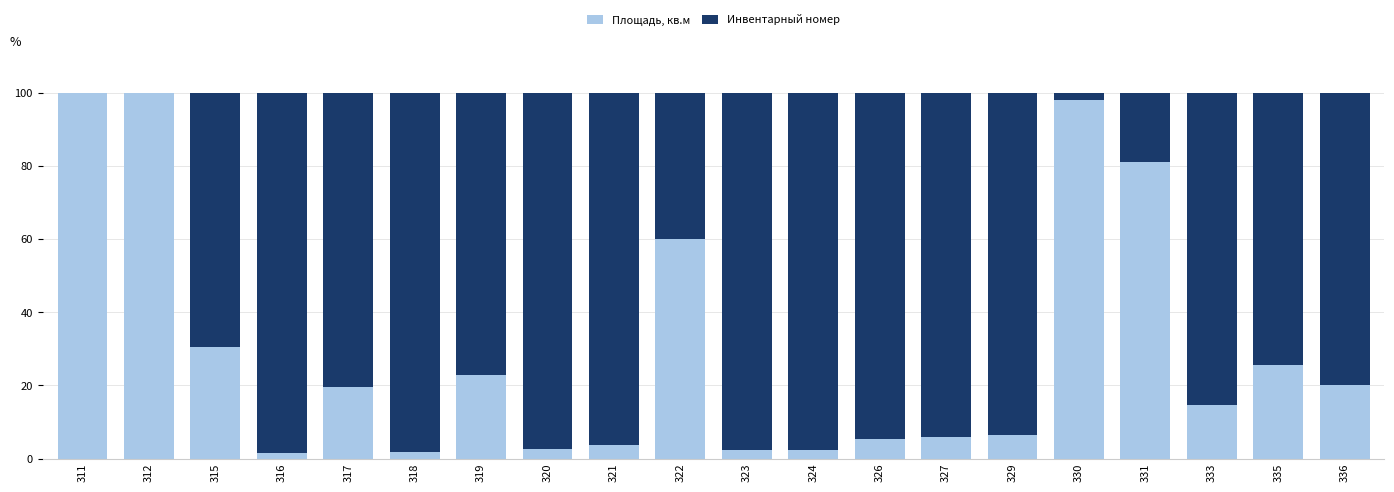

What is the highest value of the Площадь, кв.м series?

100.0